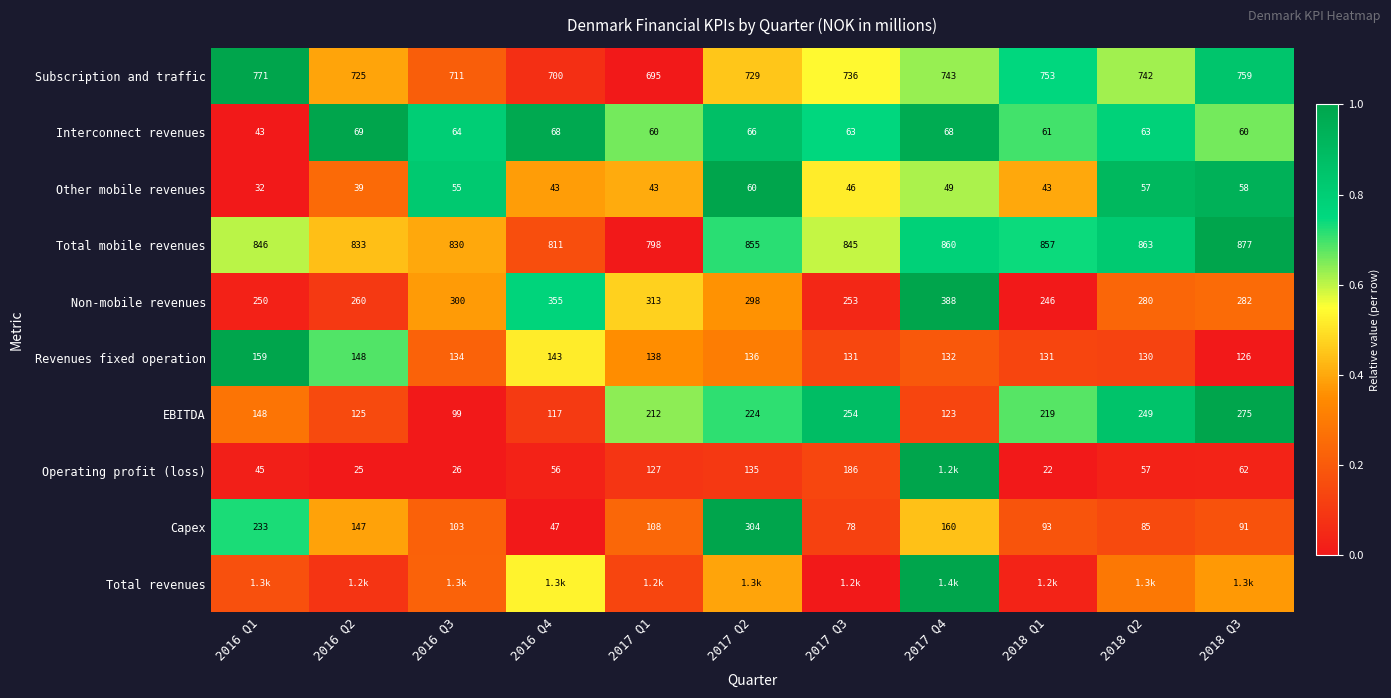

Is the value of Capex at 2017 Q4 greater than the value of Non-mobile revenues at 2017 Q1?

No